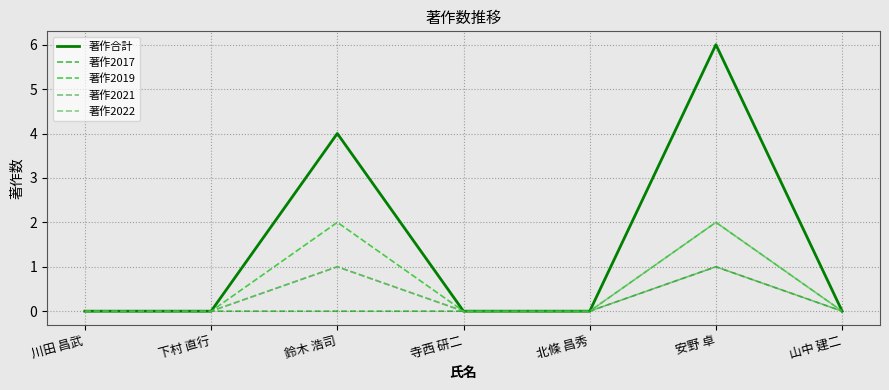

What is the difference between the maximum and minimum values in the 著作合計 series?

6